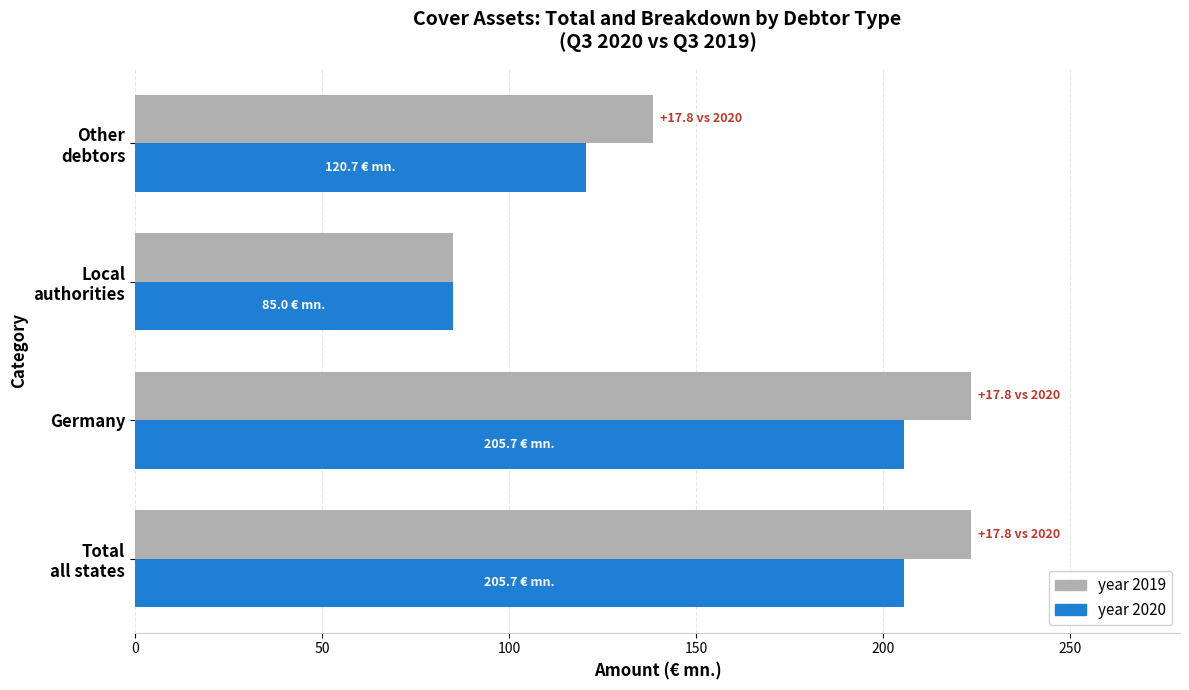

Which series has the largest range (max minus min)?

year 2019